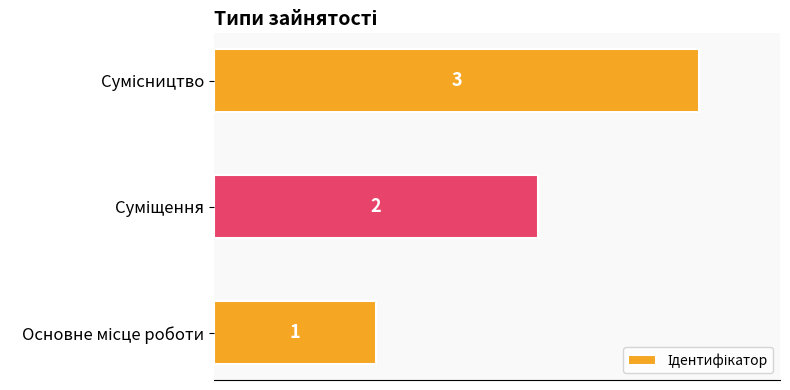

What is the sum of all values?

6